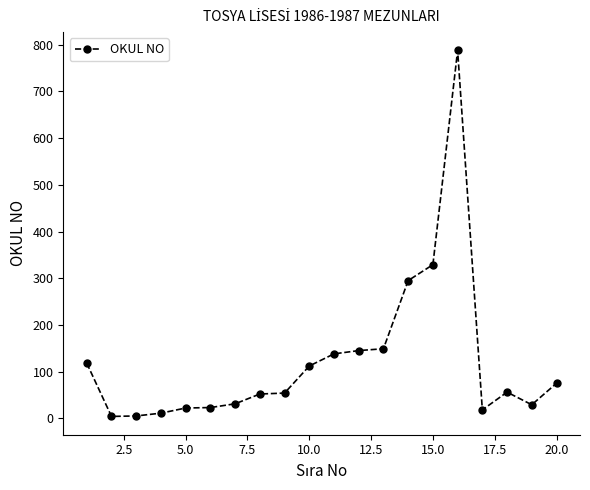

What is the sum of all values?

2454